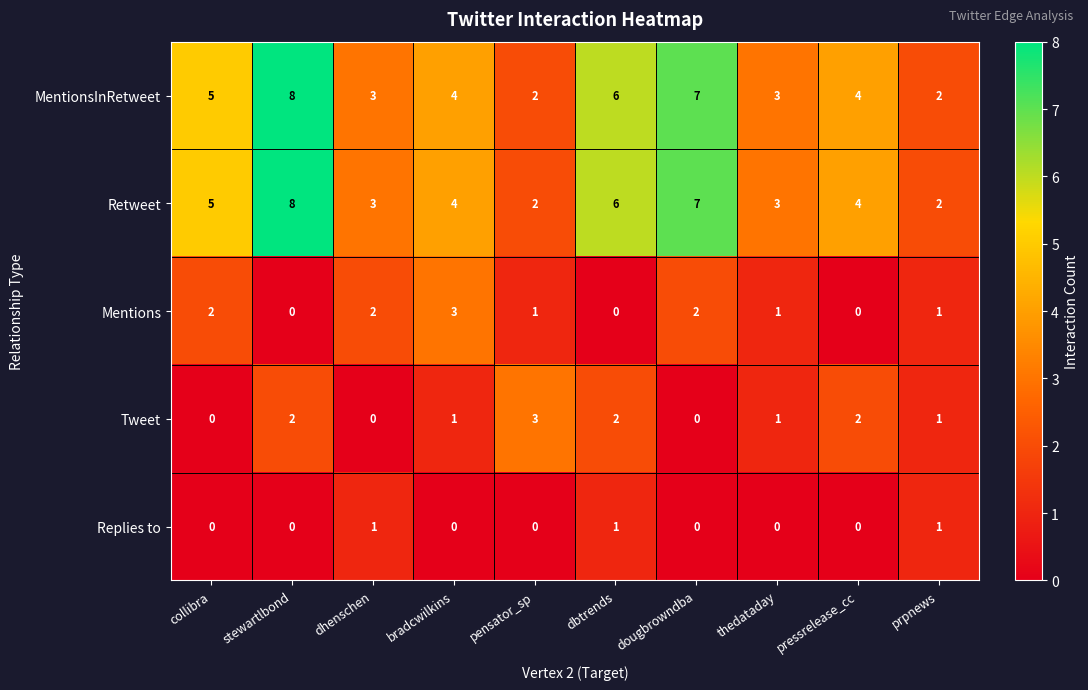

What is the difference between the highest and lowest values at stewartlbond?

8